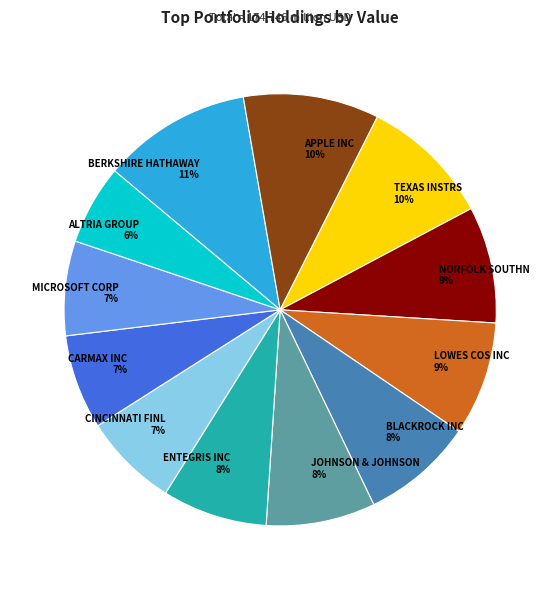

Which has a higher value, JOHNSON & JOHNSON or CINCINNATI FINL?

JOHNSON & JOHNSON